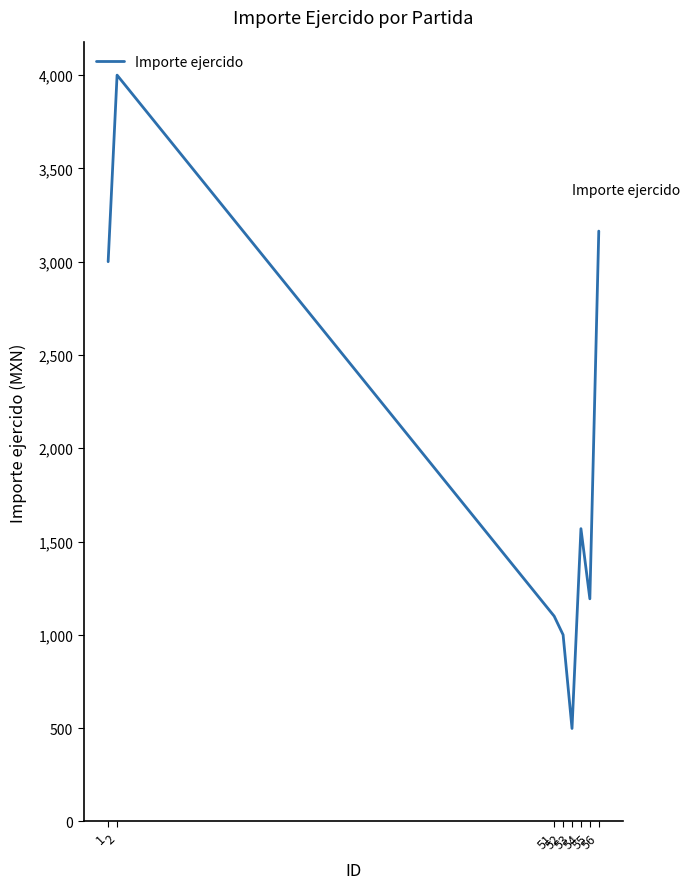

At which label does the data first exceed 1569?

1